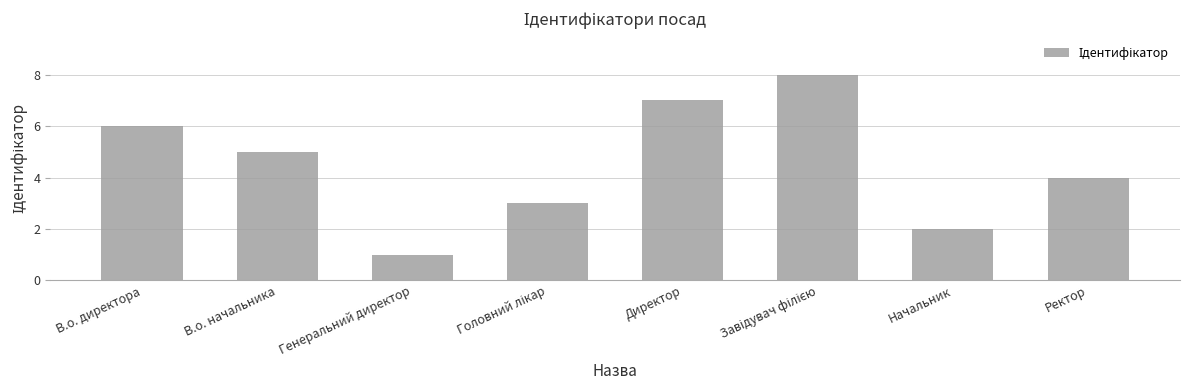

Reading right to left, what are all the values shown in this chart?

4	2	8	7	3	1	5	6